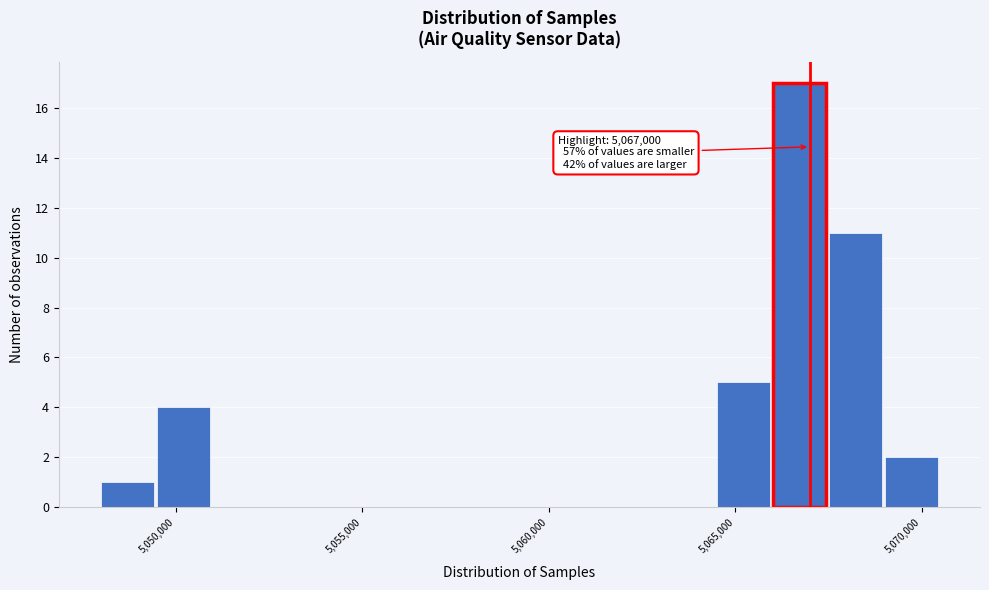

Read against the x-axis, roughly where is the centre of the tallest bar?

5066500